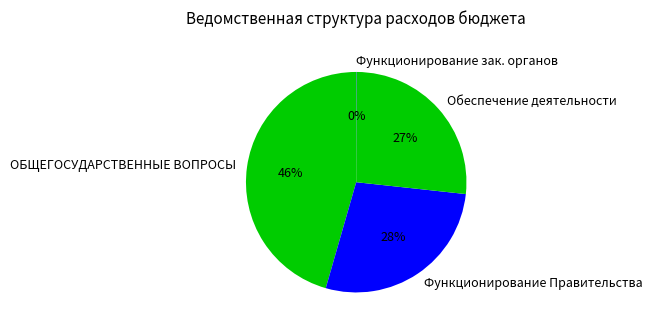

What is the ratio of the value at ОБЩЕГОСУДАРСТВЕННЫЕ ВОПРОСЫ to the value at Функционирование Правительства?

1.6